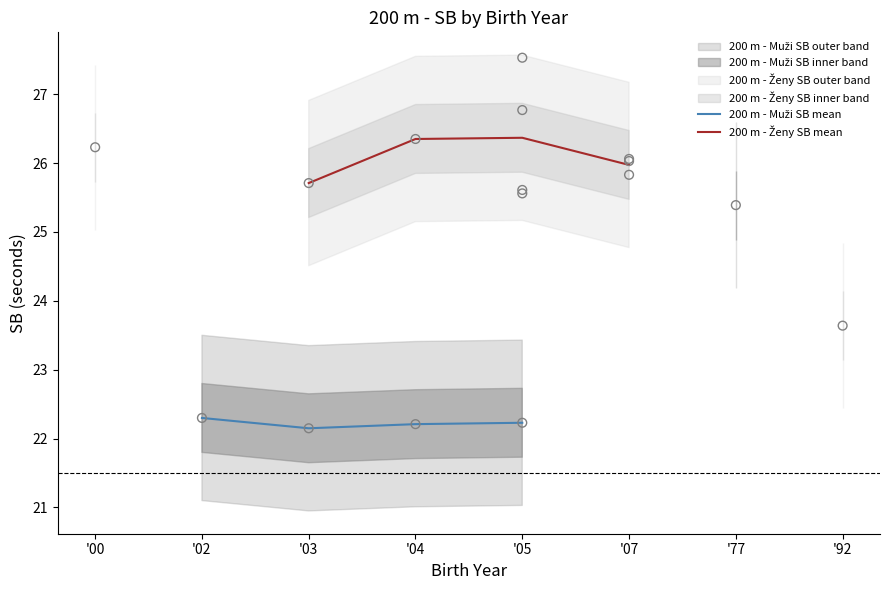

Which series contains the highest Y value?

200 m - Ženy SB mean